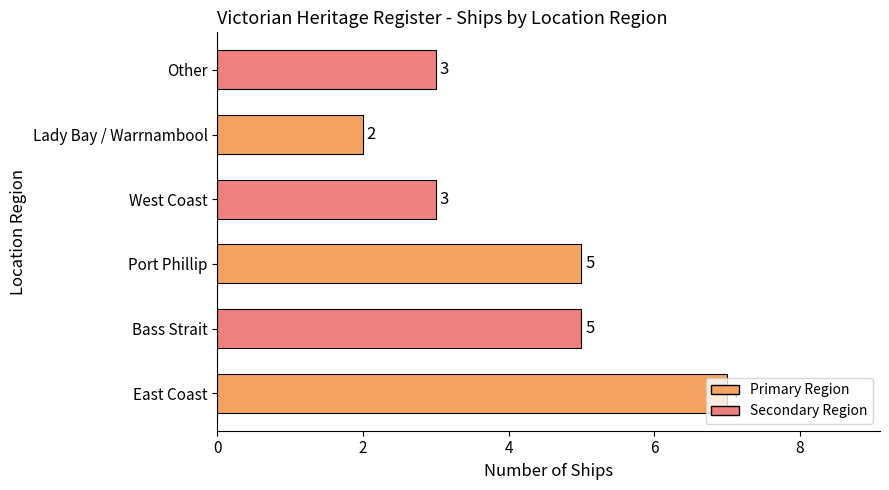

Are the bars grouped side by side (vs. stacked)?

No